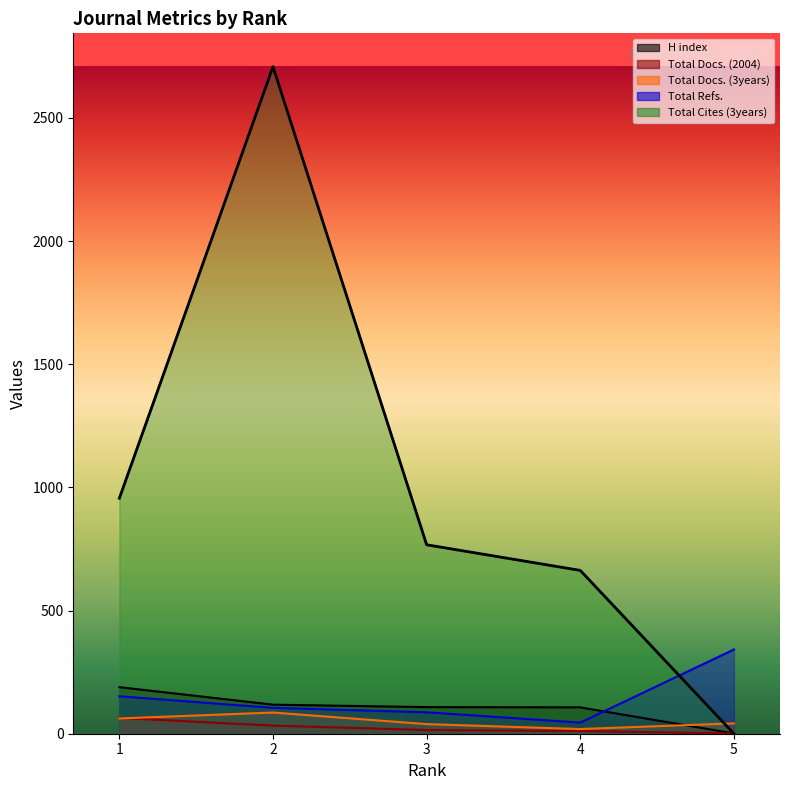

Between 4 and 5, which series saw the biggest shift?

Total Cites (3years)